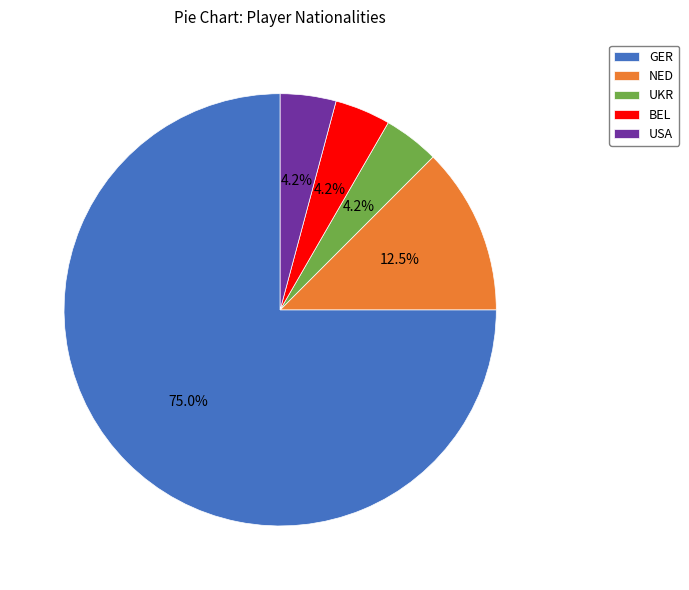

What is the largest slice in the pie chart?

GER